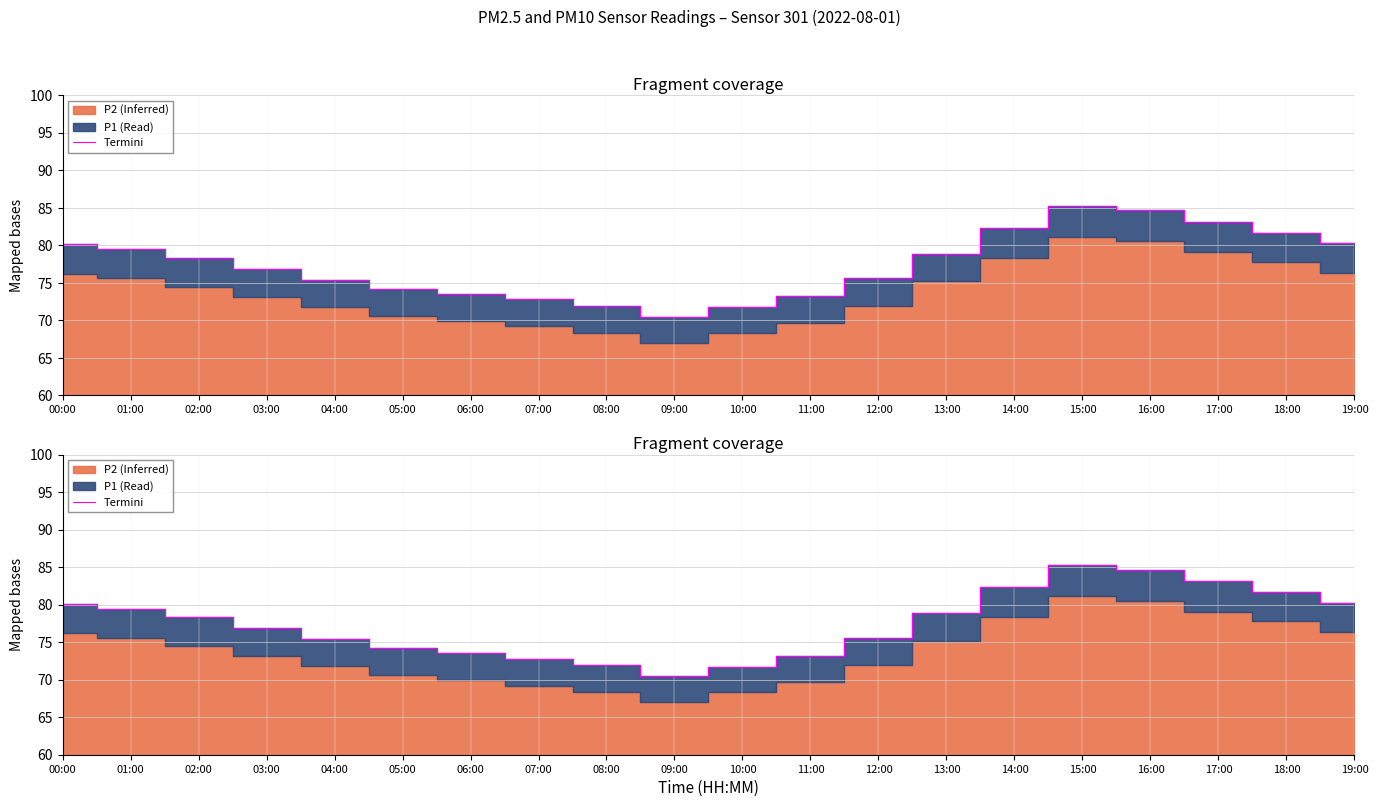

How many lines are shown in the chart?

1